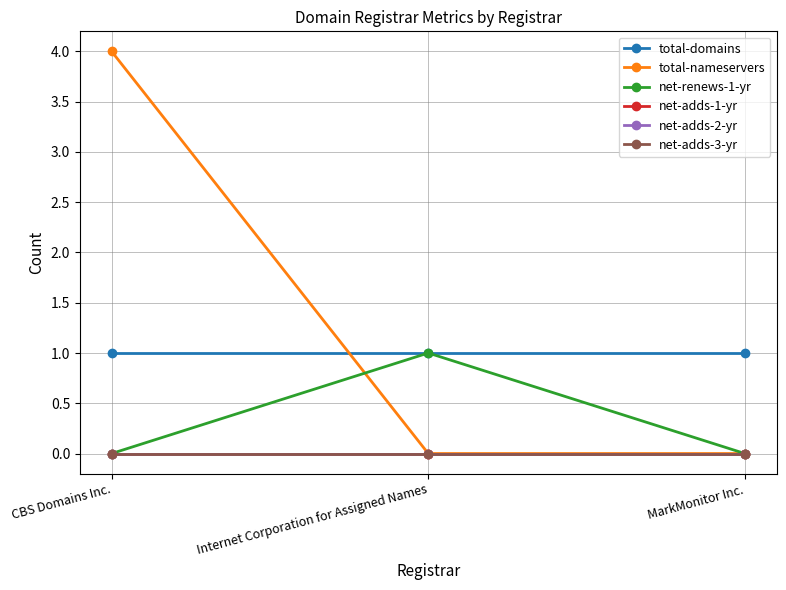

Is this an area chart (filled region under the line)?

No